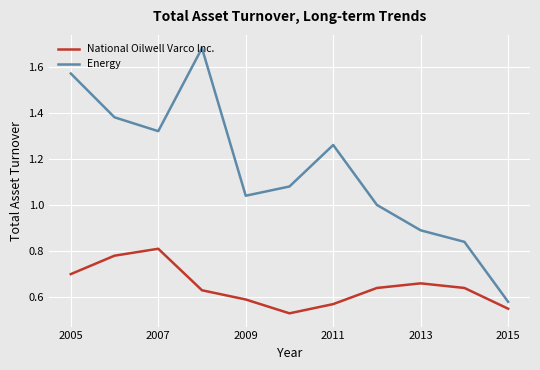

True or false: National Oilwell Varco Inc. and Energy intersect in this chart.

False